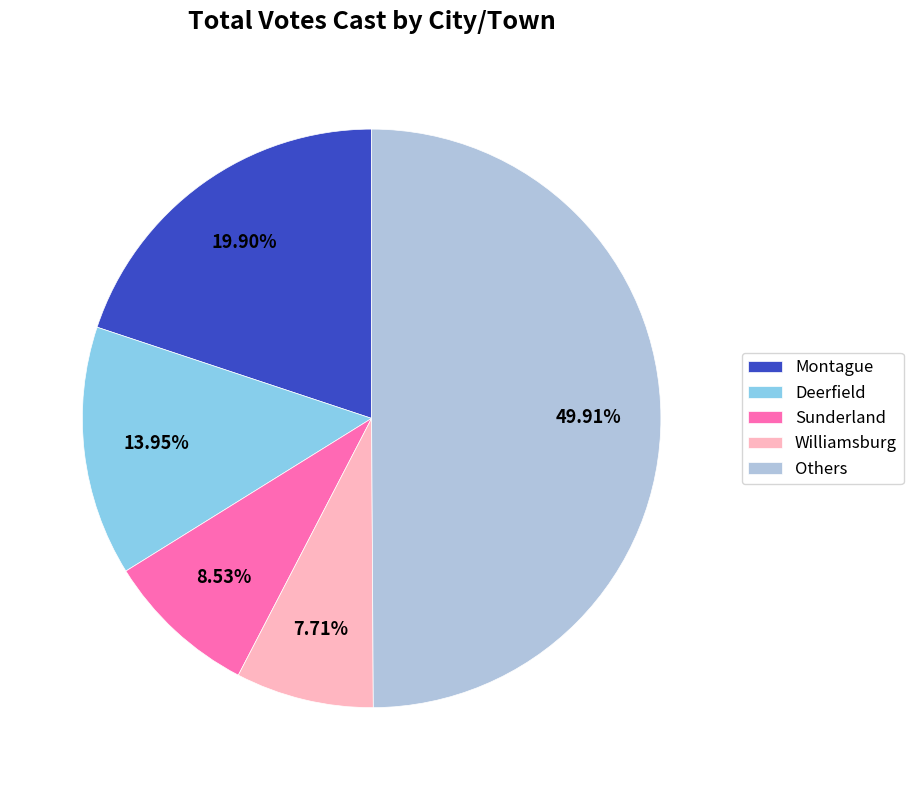

Does Montague represent more than half of the total?

No